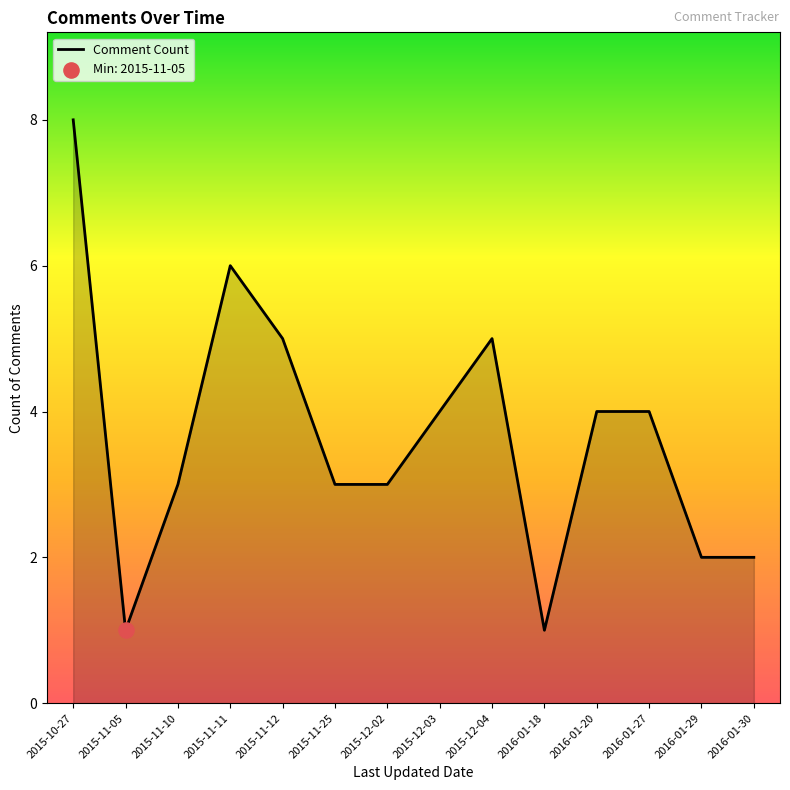

What is the change in value from 2015-12-02 to 2016-01-20?

+1